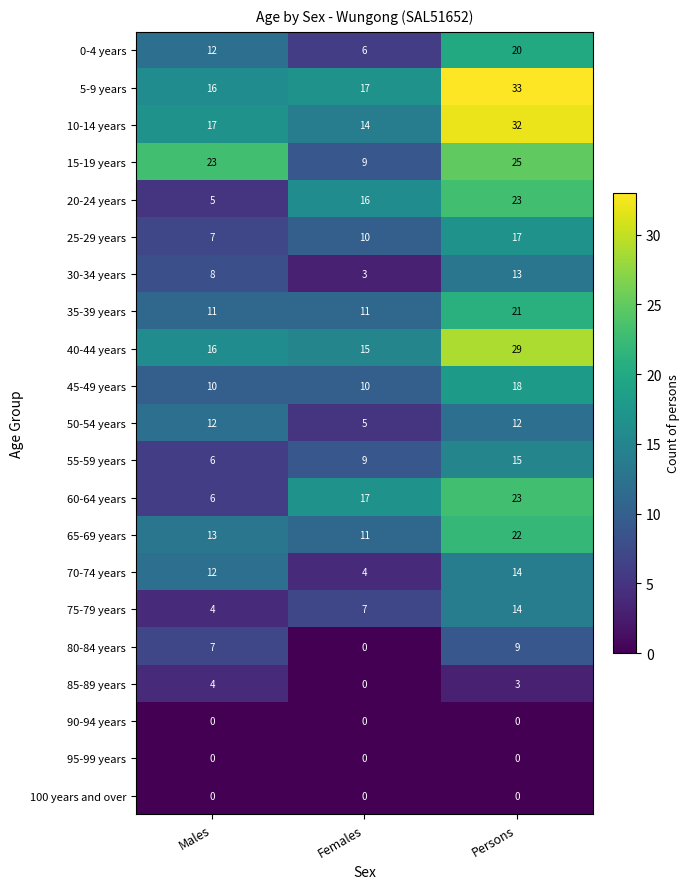

At which category is the sum across all series the highest?

Persons